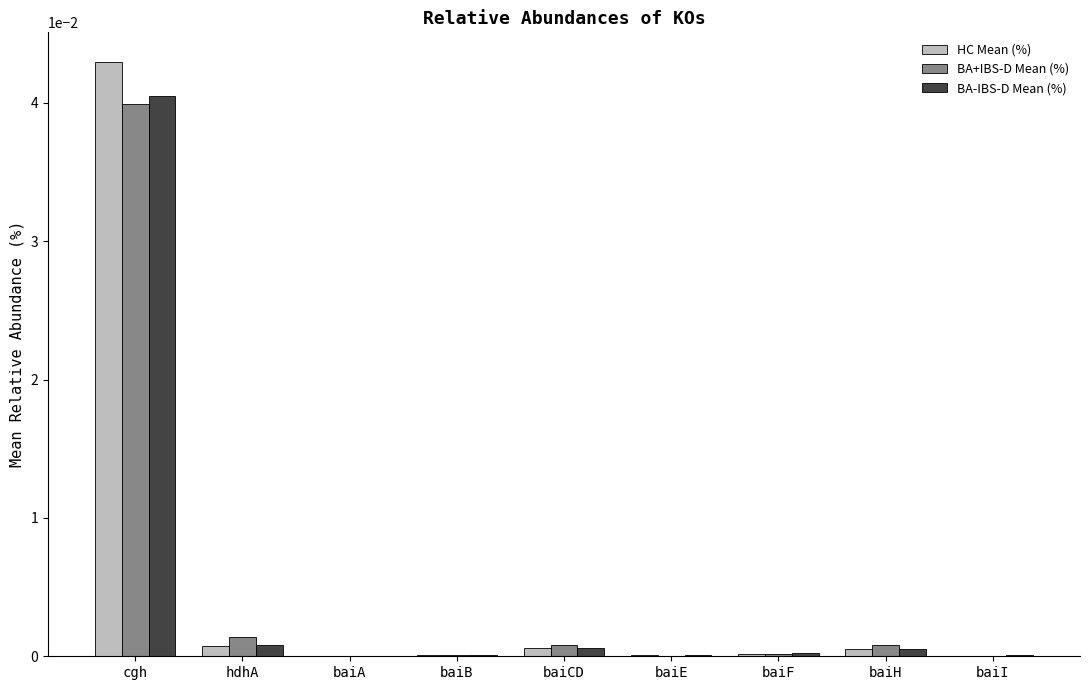

Which category has the highest value across all series?

cgh